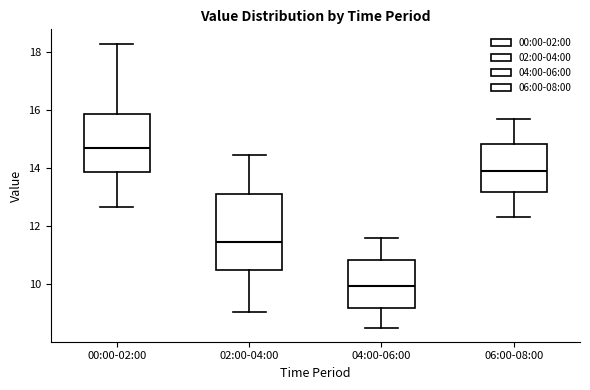

Reading left to right, read every box against the y-axis: the position of its median line, the range the box covers, and the ends of its whiskers. The values are not printed on the chart, so give them approximately, as read against the axis.

00:00-02:00: median 14.8, box 13.8 to 15.8, whiskers 12.6 to 18.4
02:00-04:00: median 11.4, box 10.4 to 13.2, whiskers 9.0 to 14.4
04:00-06:00: median 10.0, box 9.2 to 10.8, whiskers 8.6 to 11.6
06:00-08:00: median 14.0, box 13.2 to 14.8, whiskers 12.4 to 15.8